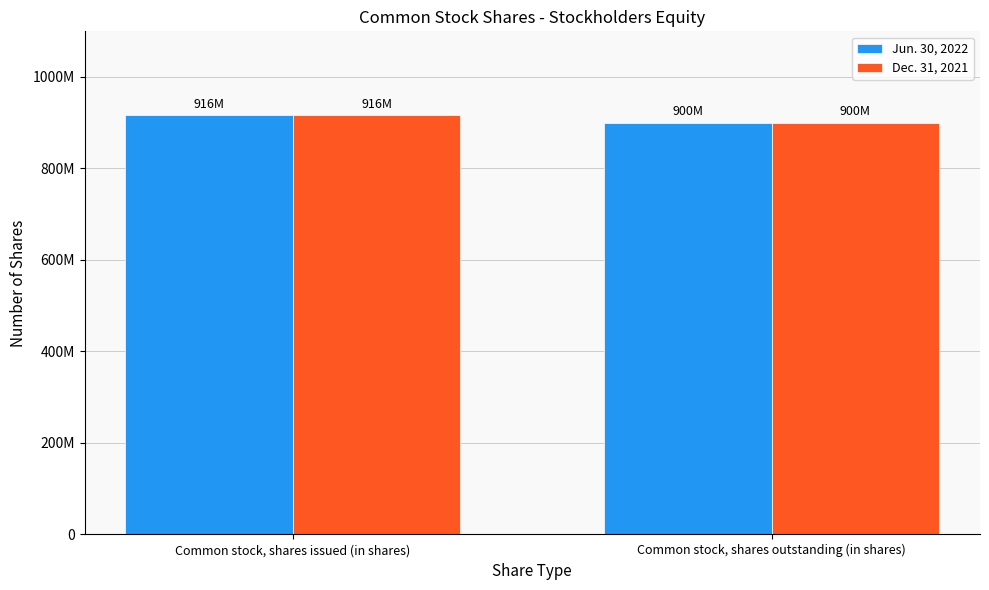

Reading right to left, extract all data points from this chart.

Jun. 30, 2022: Common stock, shares outstanding (in shares)=900000000	Common stock, shares issued (in shares)=916000000
Dec. 31, 2021: Common stock, shares outstanding (in shares)=900000000	Common stock, shares issued (in shares)=916000000